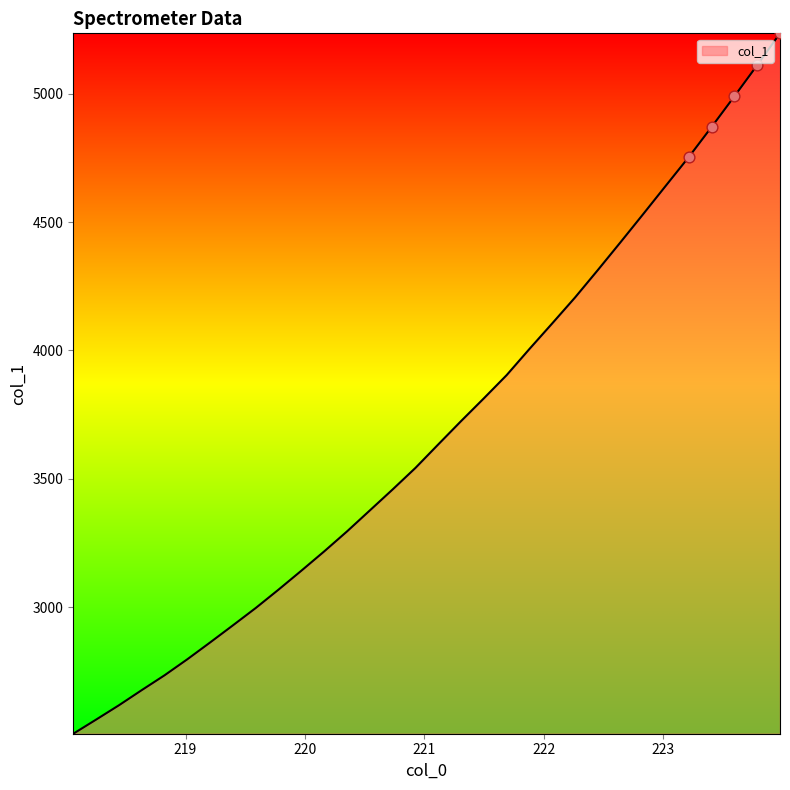

What is the difference between the maximum and minimum values?

2727.4